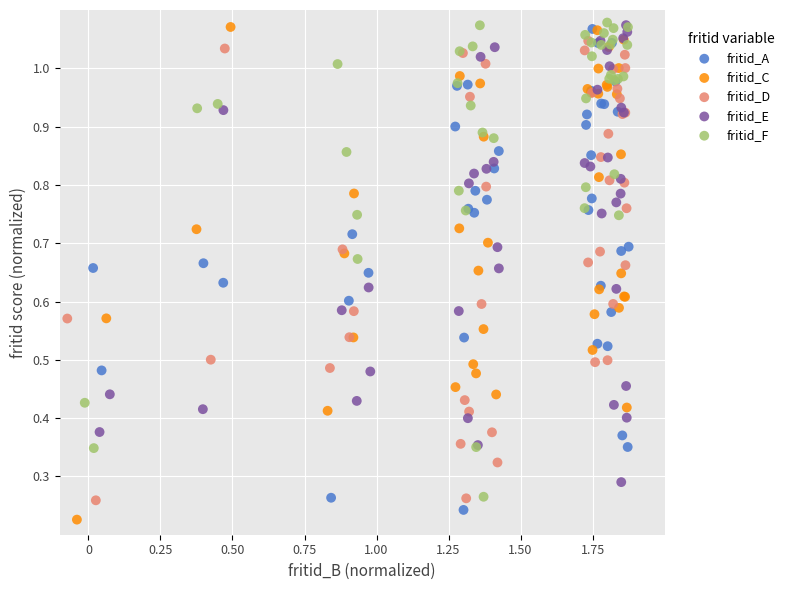

Which series has the largest Y range (max minus min)?

fritid_C